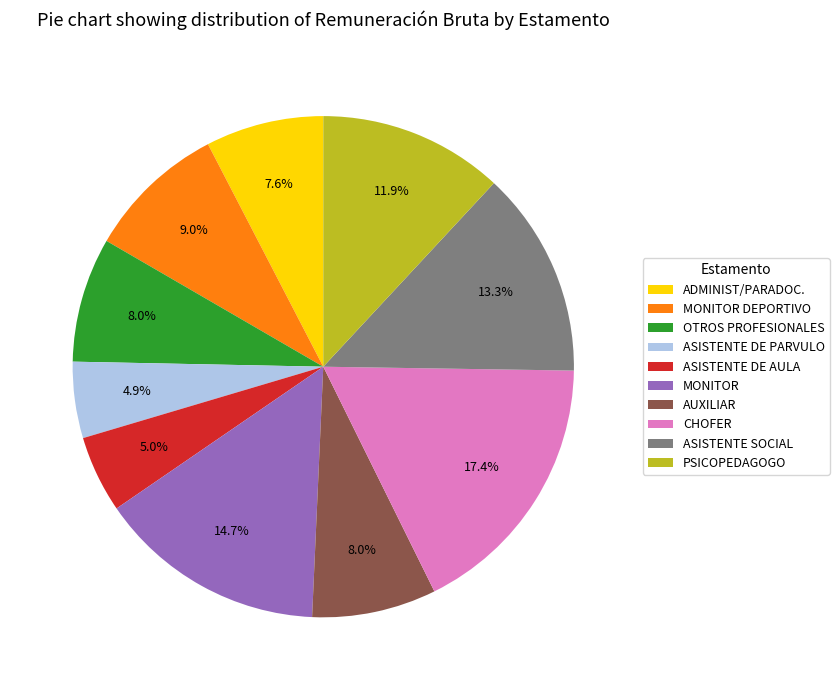

Is it true that MONITOR is 15% of the pie?

True